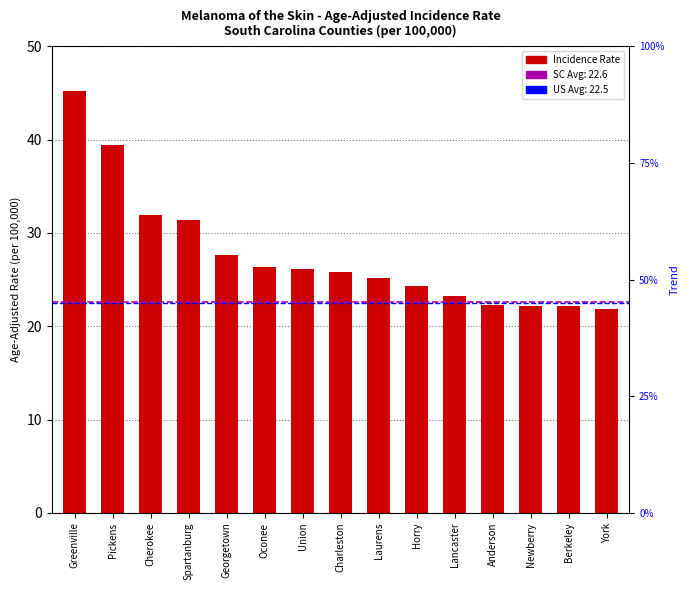

Count the number of categories in the chart.

15